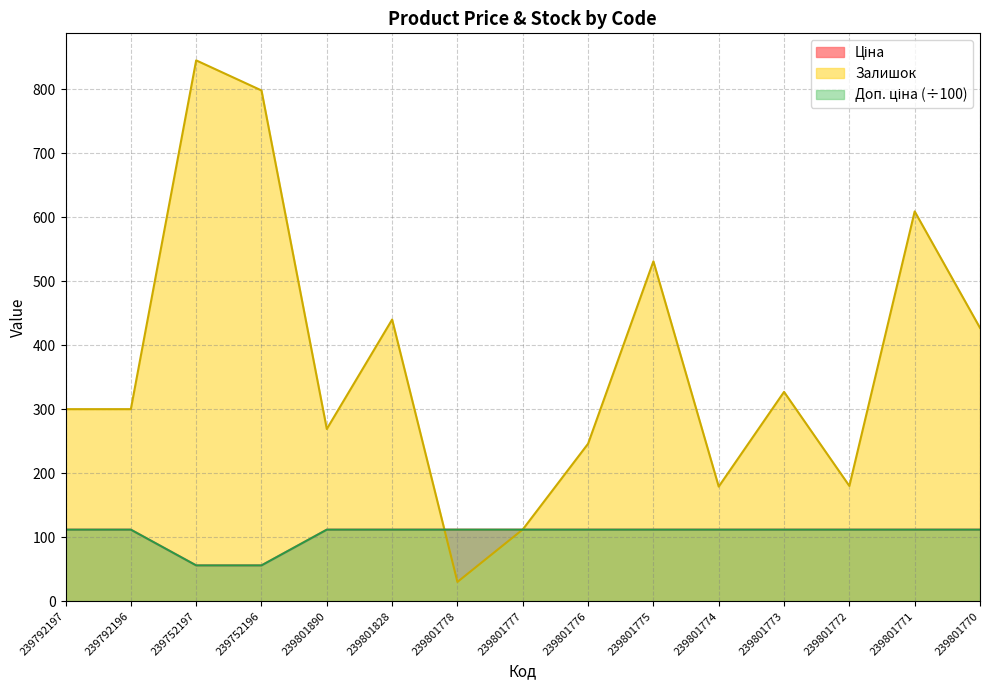

The Доп. ціна series shows 40.0 at 239801778. True or false?

False